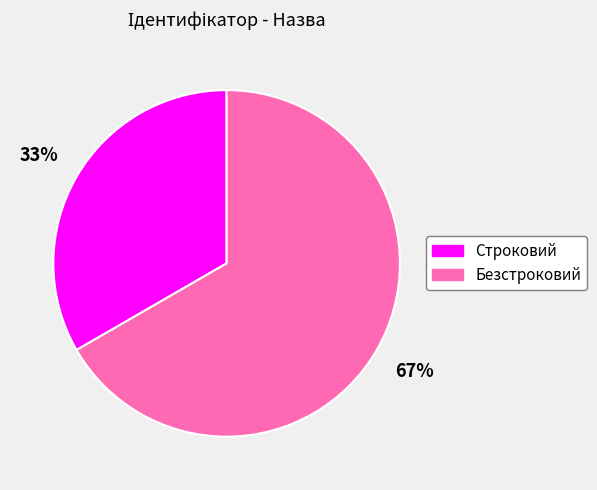

True or false: Строковий accounts for 33% of the total.

True